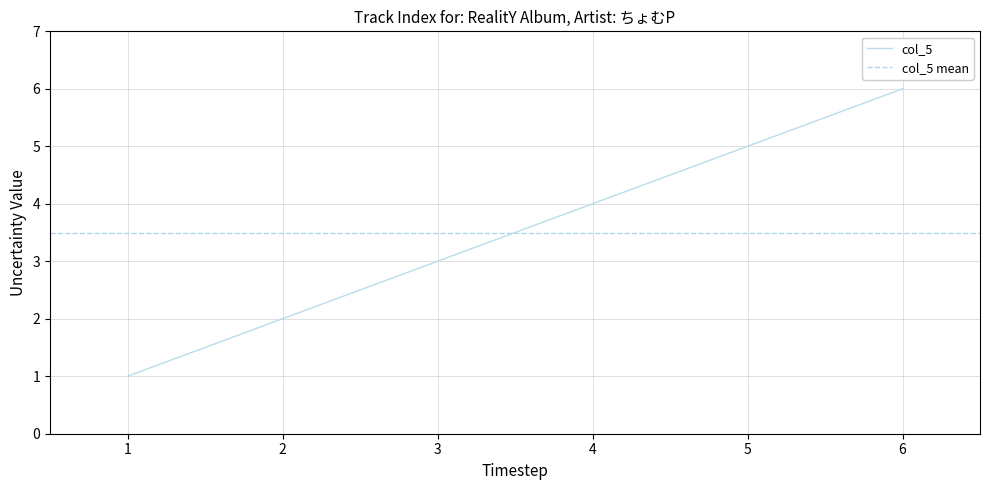

What is the maximum value shown in the chart?

6